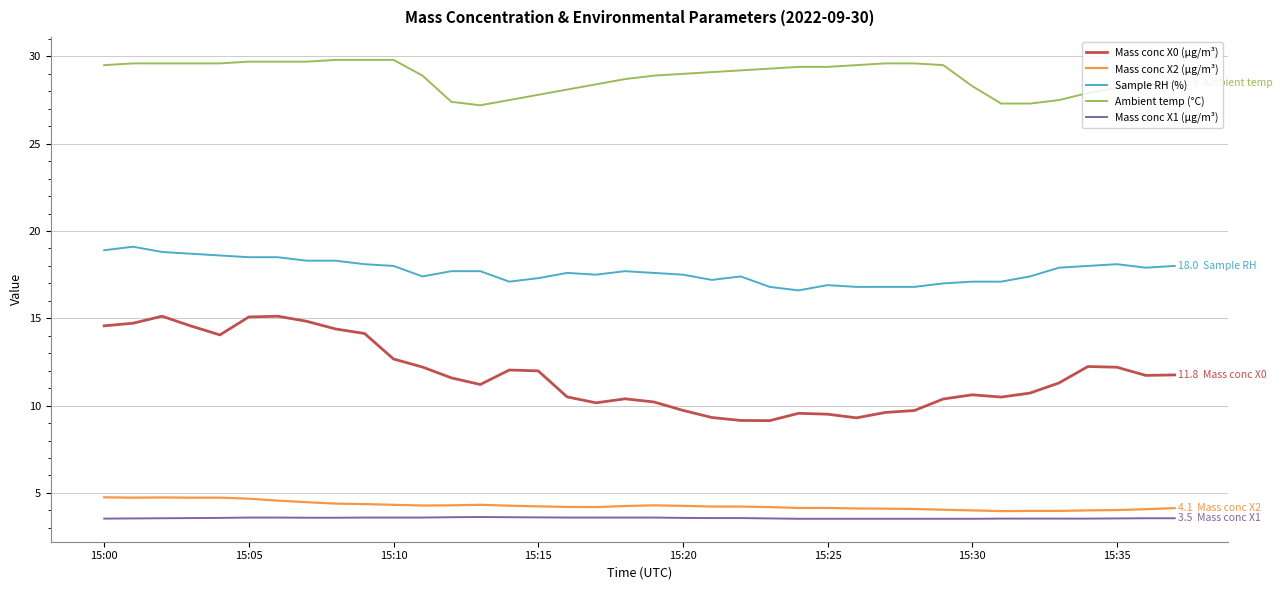

What is the difference between the maximum and minimum values in the Mass conc X0 (μg/m³) series?

6.0